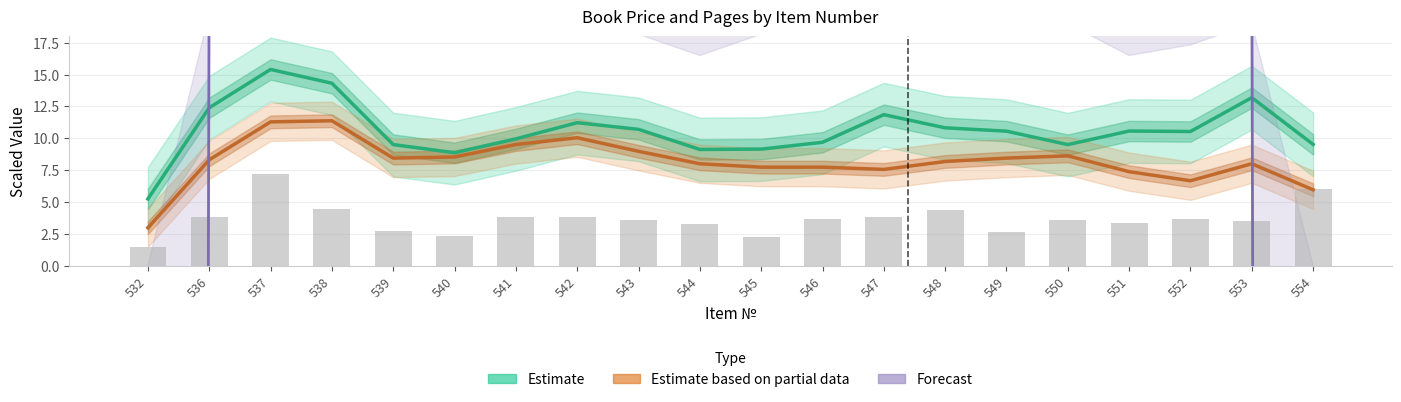

True or false: Forecast (Год) has a value of 22.7 at 543.

True